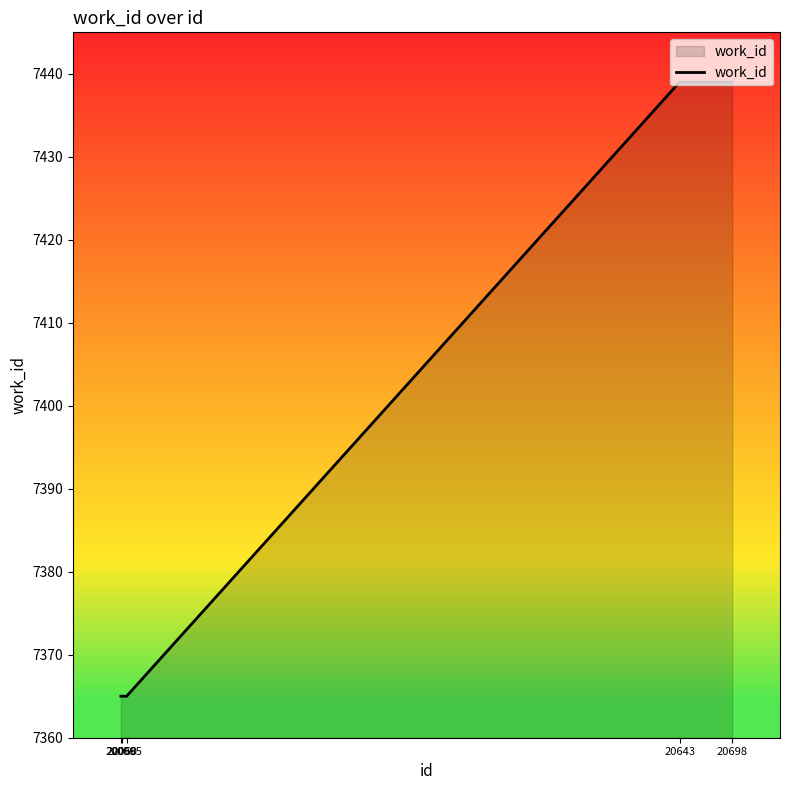

What is the approximate value at 20065?

7365